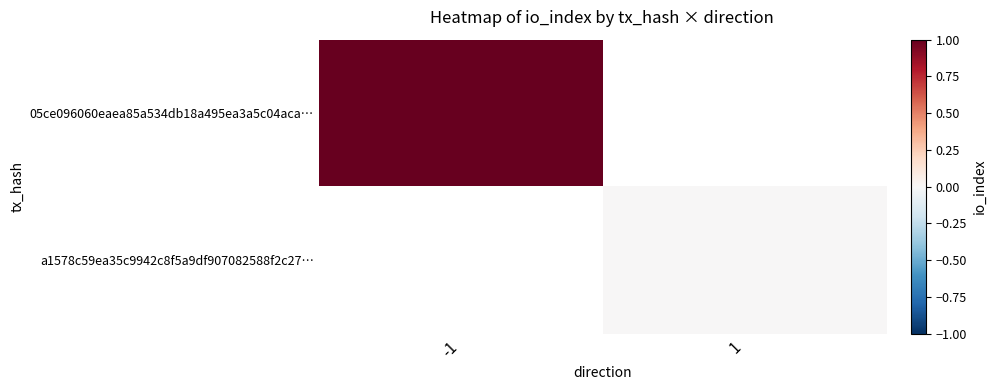

Between -1 and 1, which is larger?

1